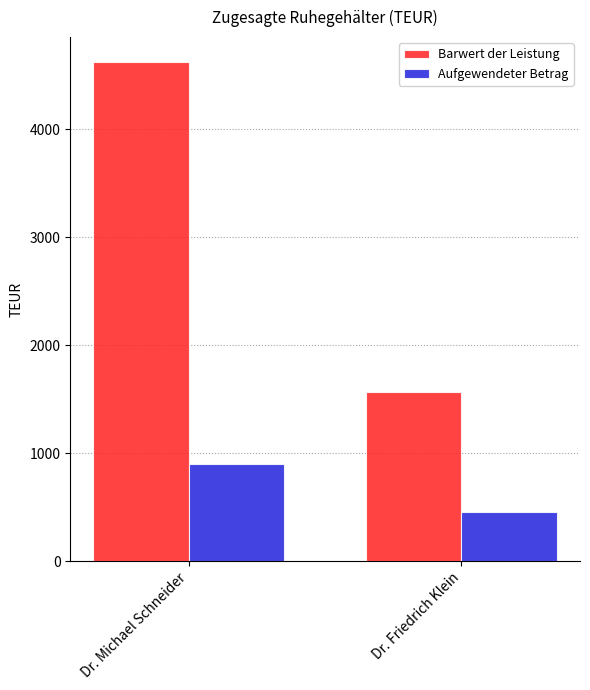

Which series has the widest spread of values?

Barwert der Leistung